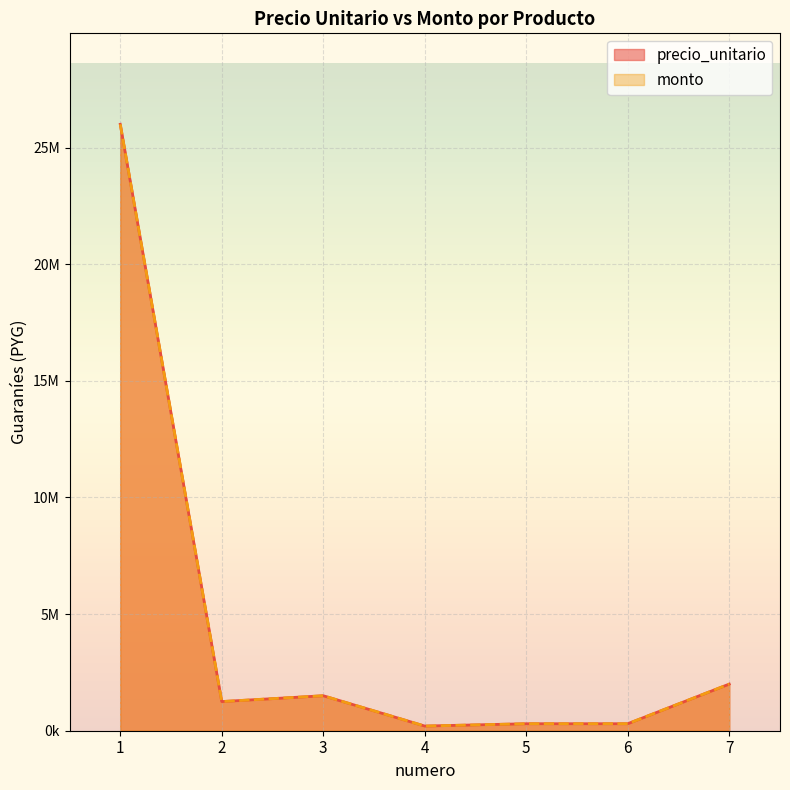

Reading left to right, what are all the values shown in this chart?

precio_unitario: 26000000	1250000	1500000	200000	300000	300000	2000000
monto: 26000000	1250000	1500000	200000	300000	300000	2000000